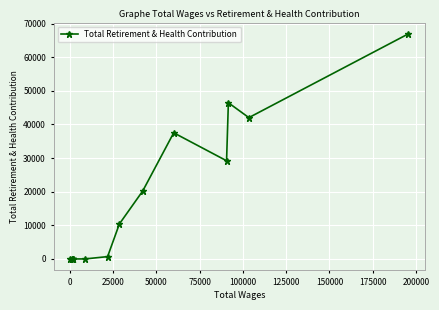

What is the greatest value displayed?

66959